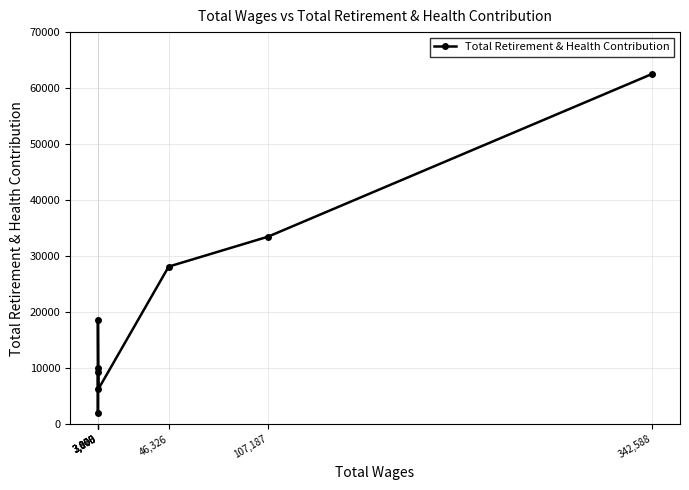

List the labels in order of value, smallest first.

3,000, 3,166, 3,000, 2,875, 3,000, 46,326, 107,187, 342,588